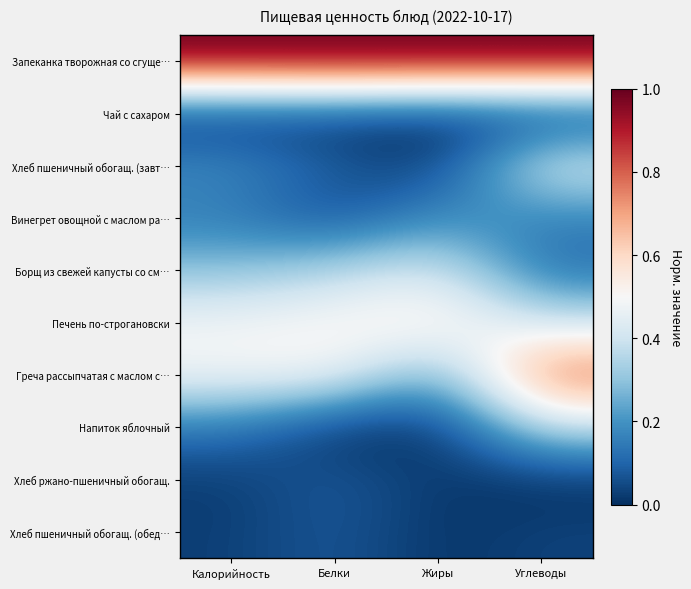

Which series has the largest range (max minus min)?

Греча рассыпчатая с маслом с…